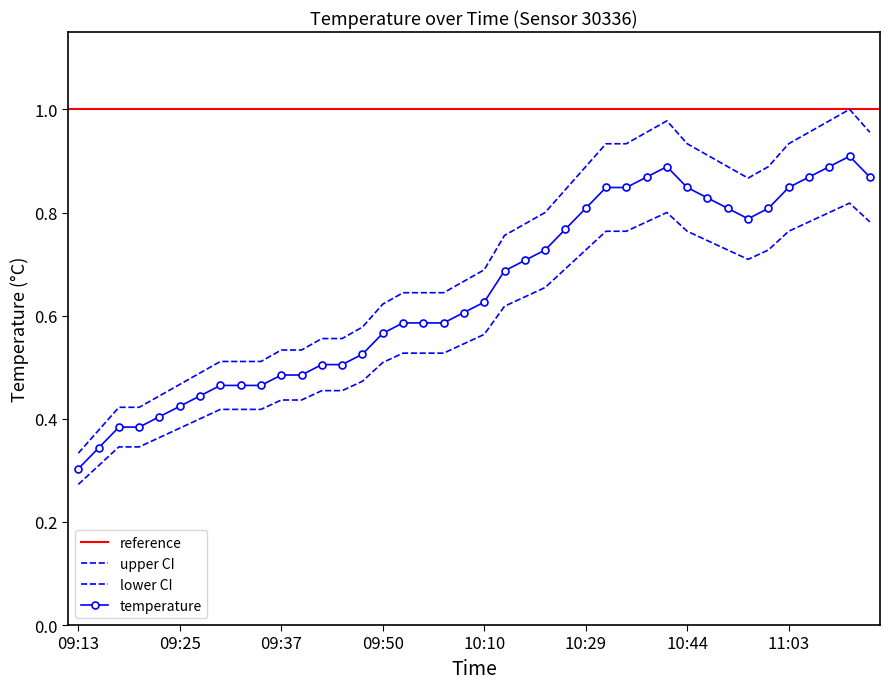

Is it true that temperature_lower equals 0.9 at 10:21?

False